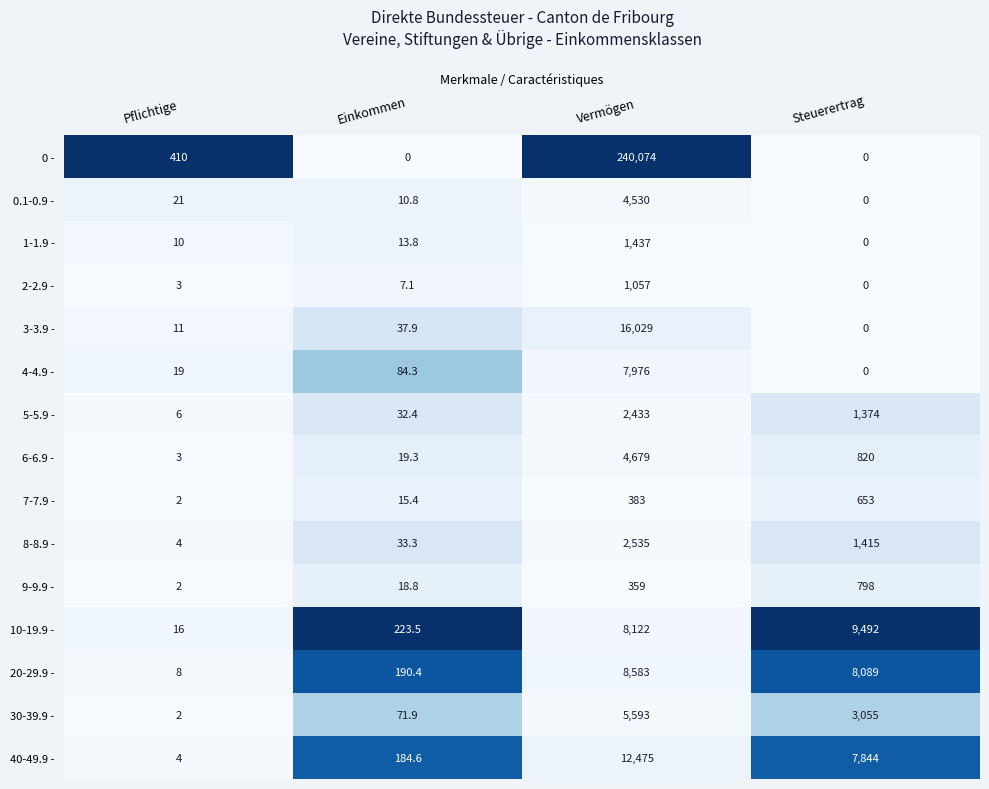

Which series changed the most between Pflichtige and Vermögen?

0 -